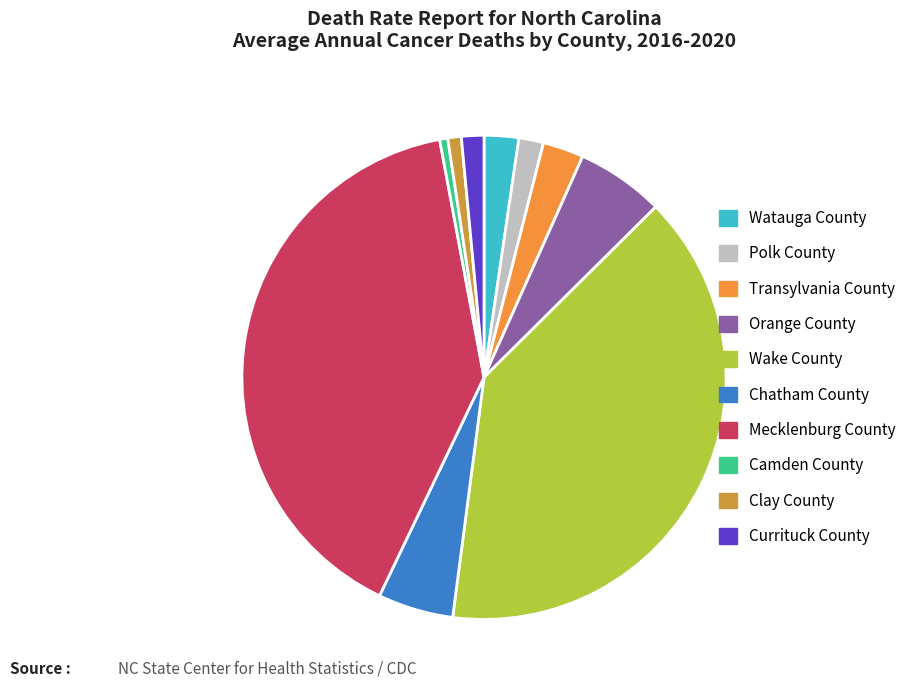

Combined, do Orange County and Chatham County account for over 50%?

No